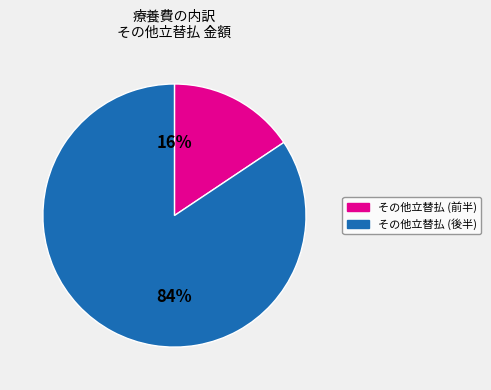

How many slices are in this pie chart?

2